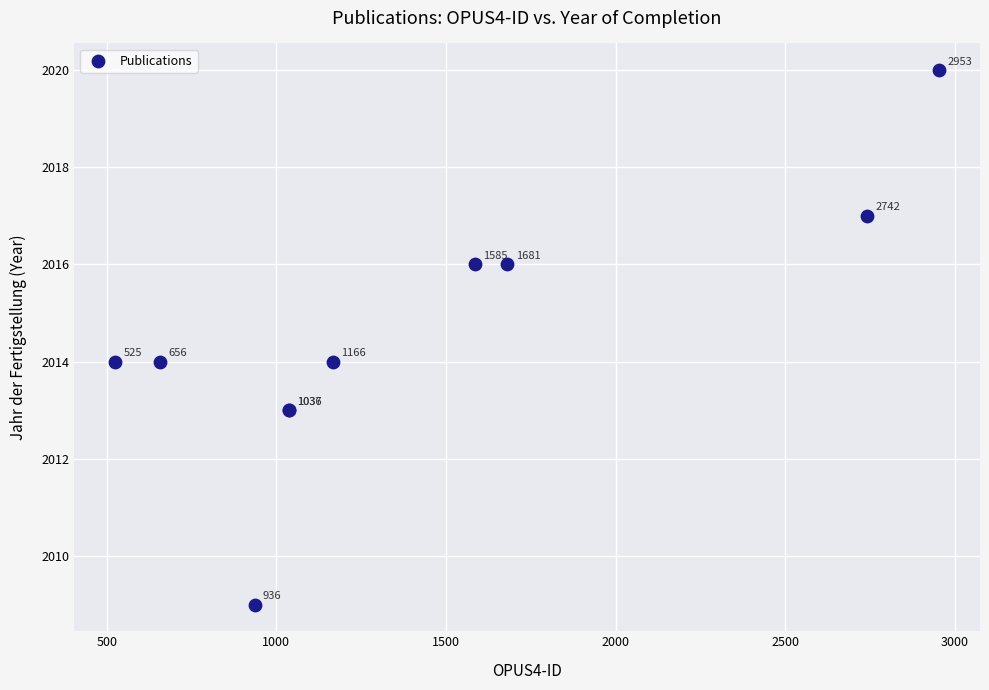

What Y value in the scatter plot is closest to 2014?

2014